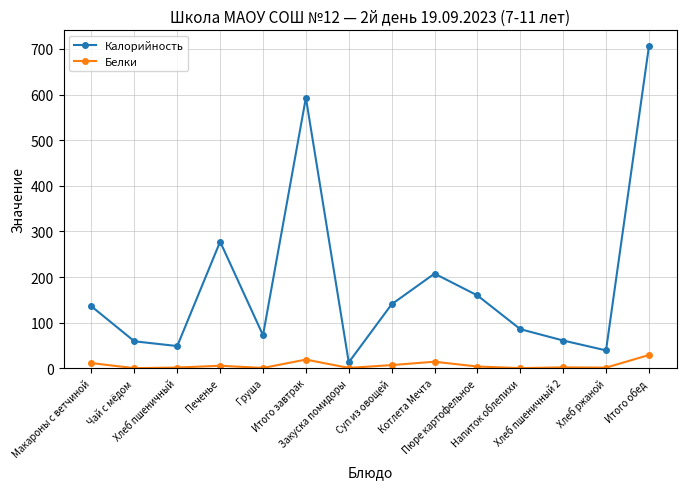

Rank the series by their maximum value, from lowest to highest.

Белки, Калорийность